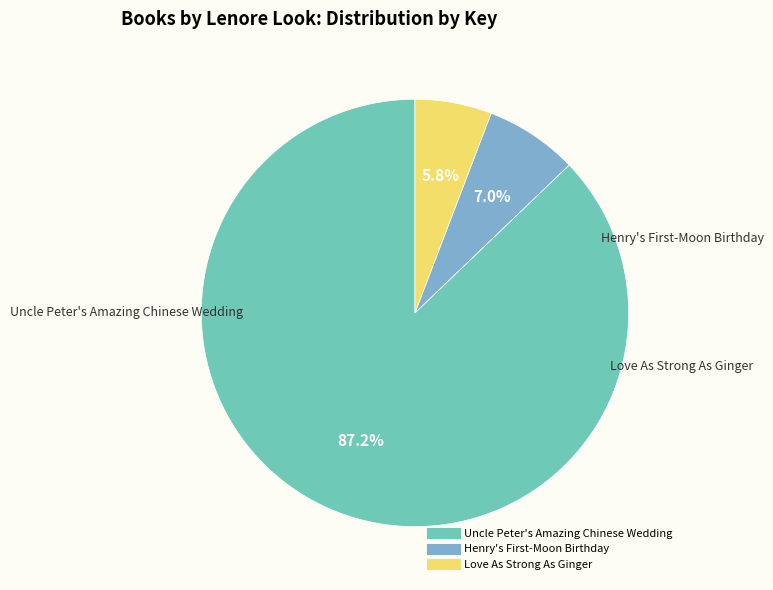

How many segments does this pie chart have?

3